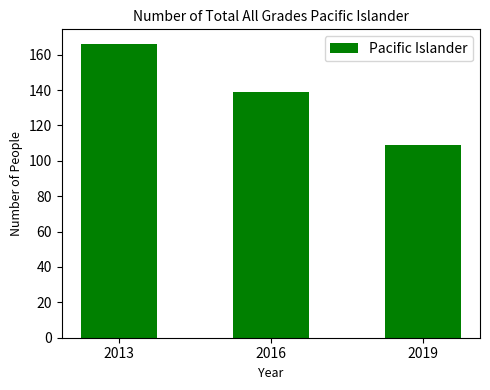

Between 2013 and 2019, which is larger?

2013